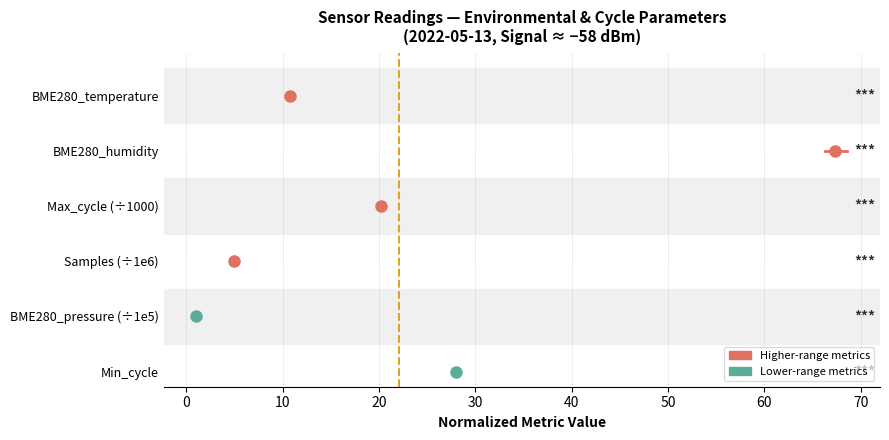

Is this an area chart (filled region under the line)?

No